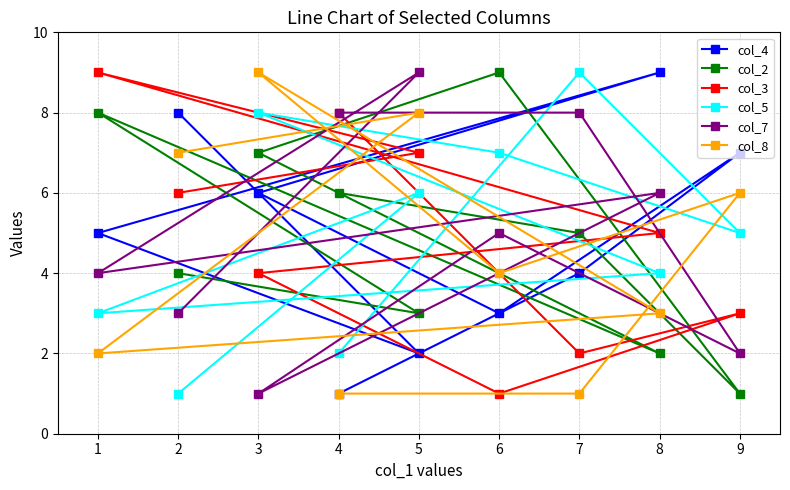

Where is col_3 nearest to the value 5?

8